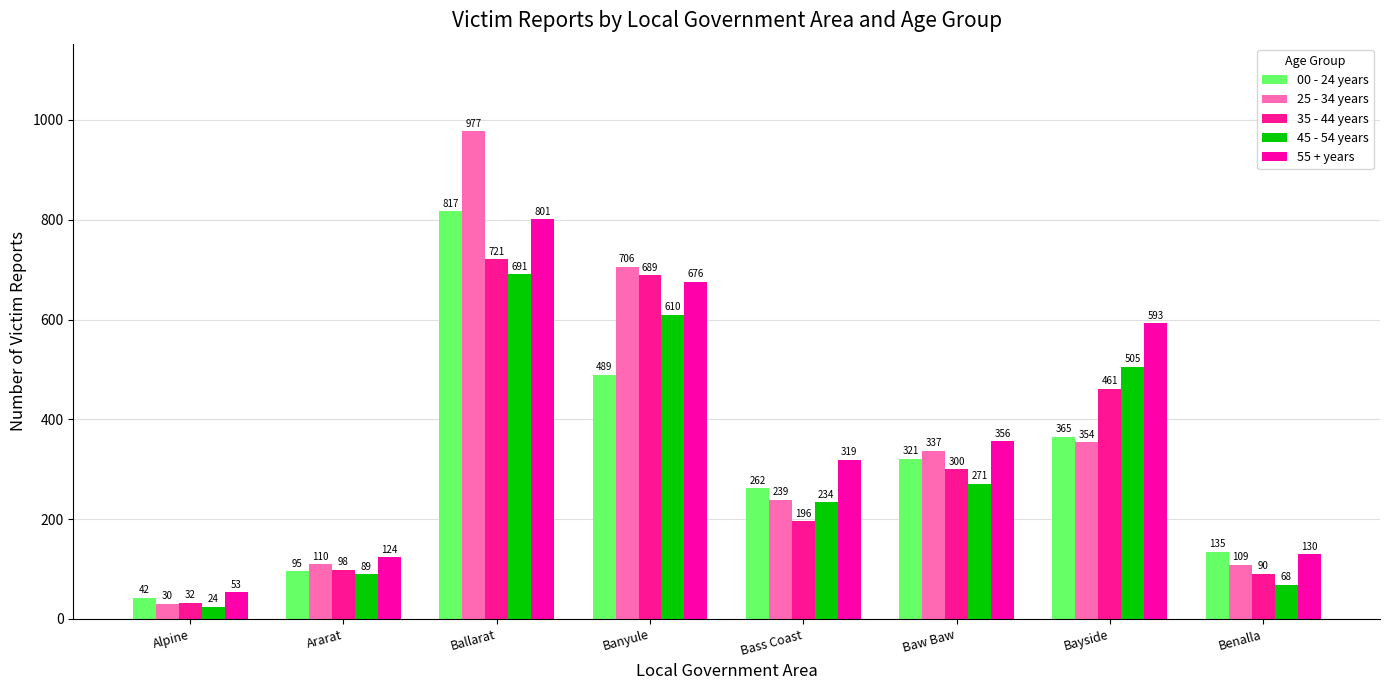

What is the label of the 8th bar from the left?

Benalla